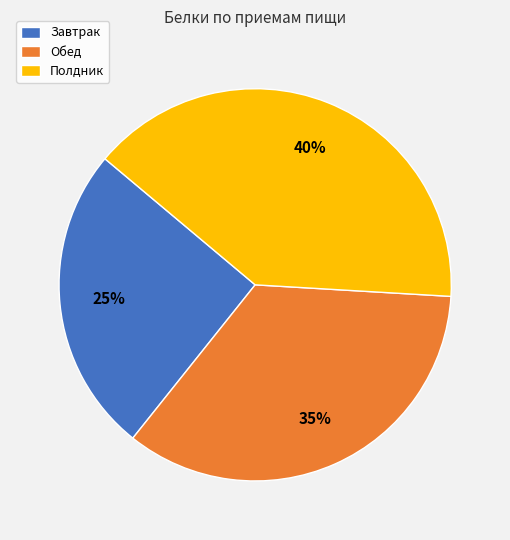

To the nearest percent, what is the difference between the Полдник and Обед slice percentages?

5%